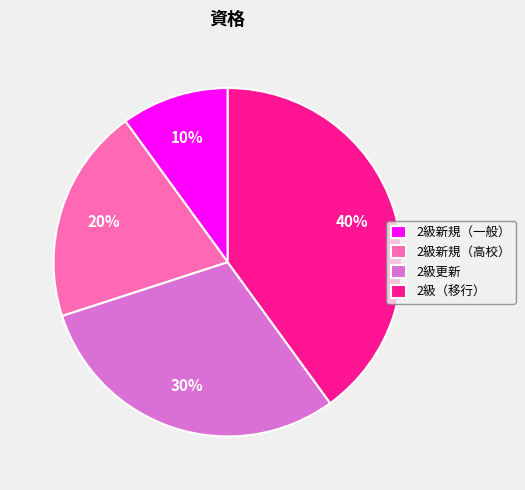

To the nearest percent, what portion does 2級更新 represent?

30%